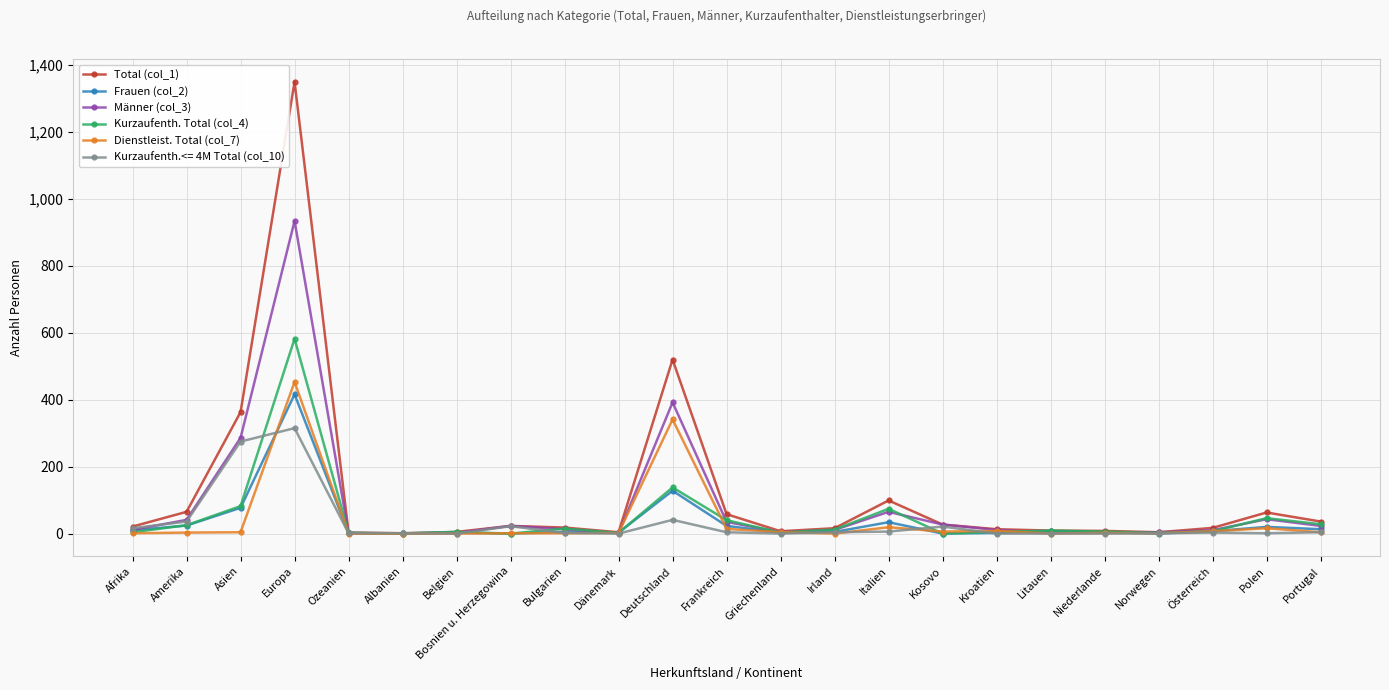

What is the greatest value displayed?

1350